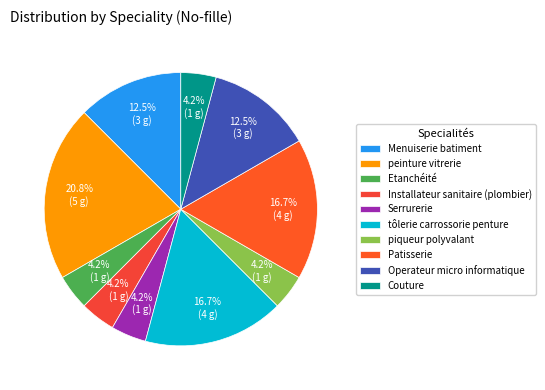

To the nearest percent, what is the difference between the largest and smallest slice percentages?

17%